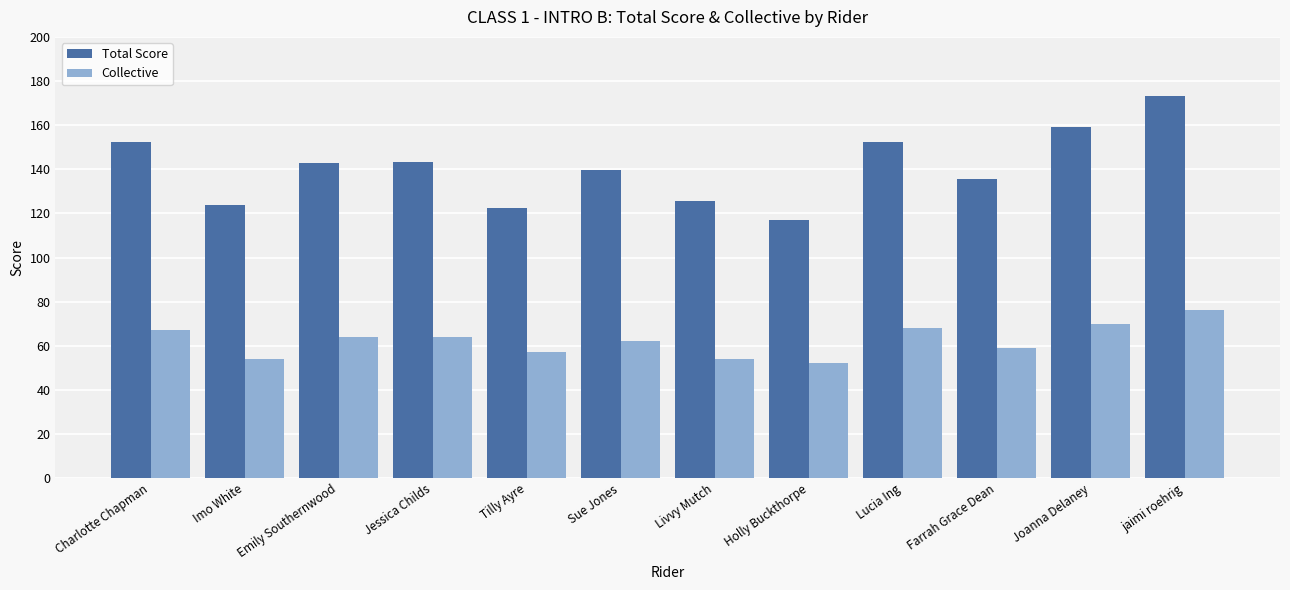

What is the approximate value of Collective at Lucia Ing?

68.0